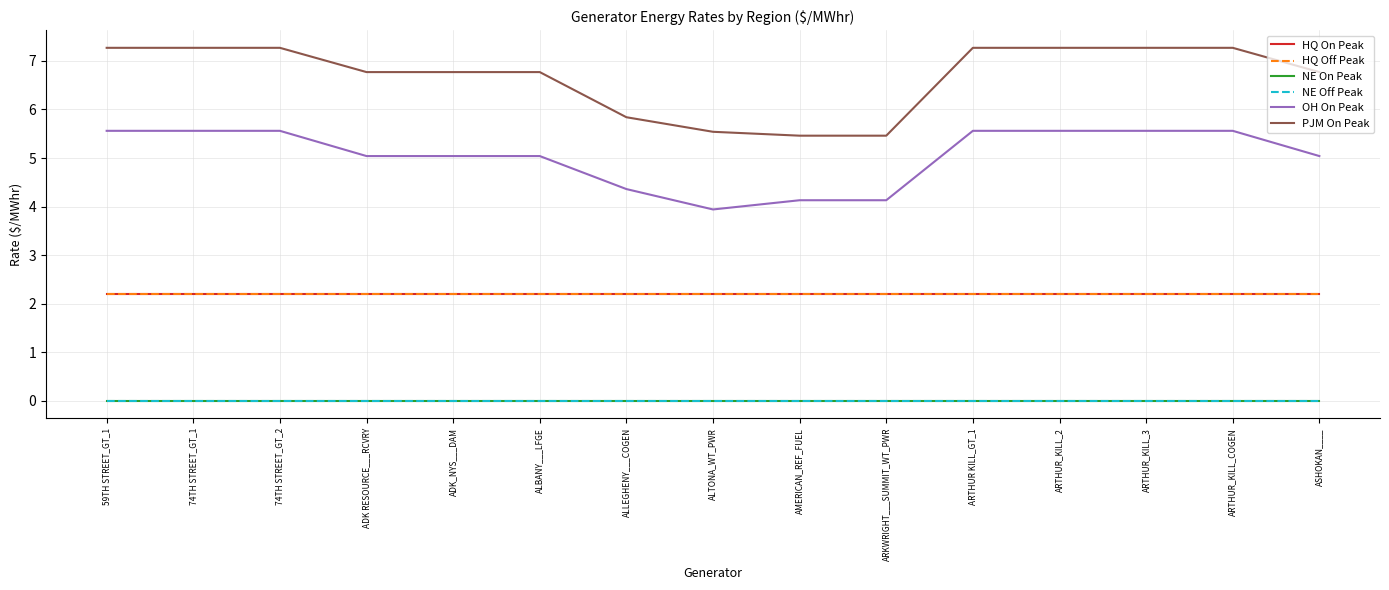

What is the label of the 12th point from the left?

ARTHUR_KILL_2